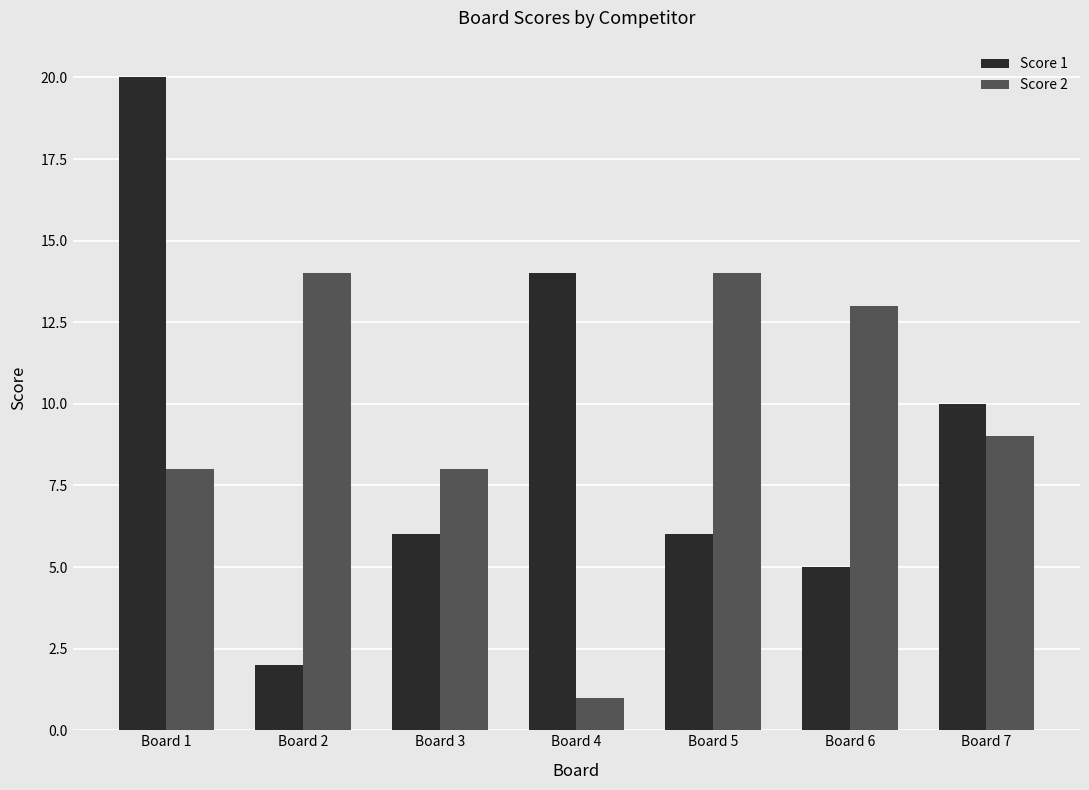

How many bars are there in each group?

2